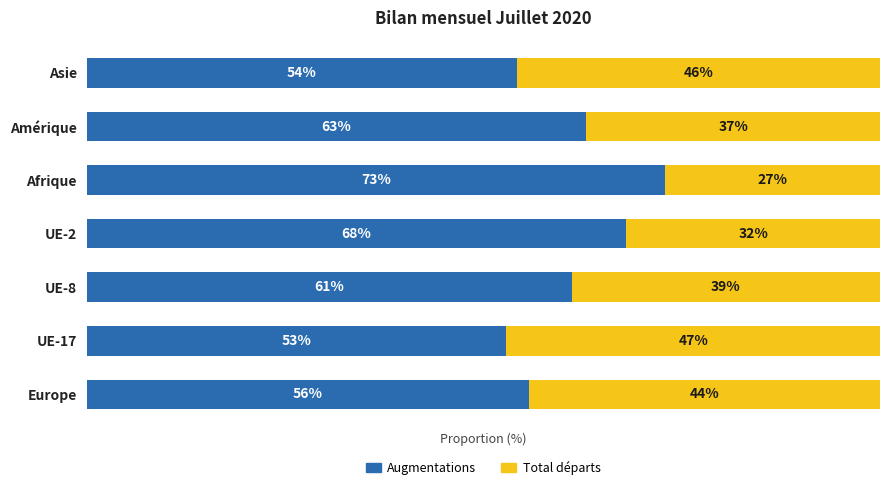

At which label does Augmentations reach its minimum?

UE-17